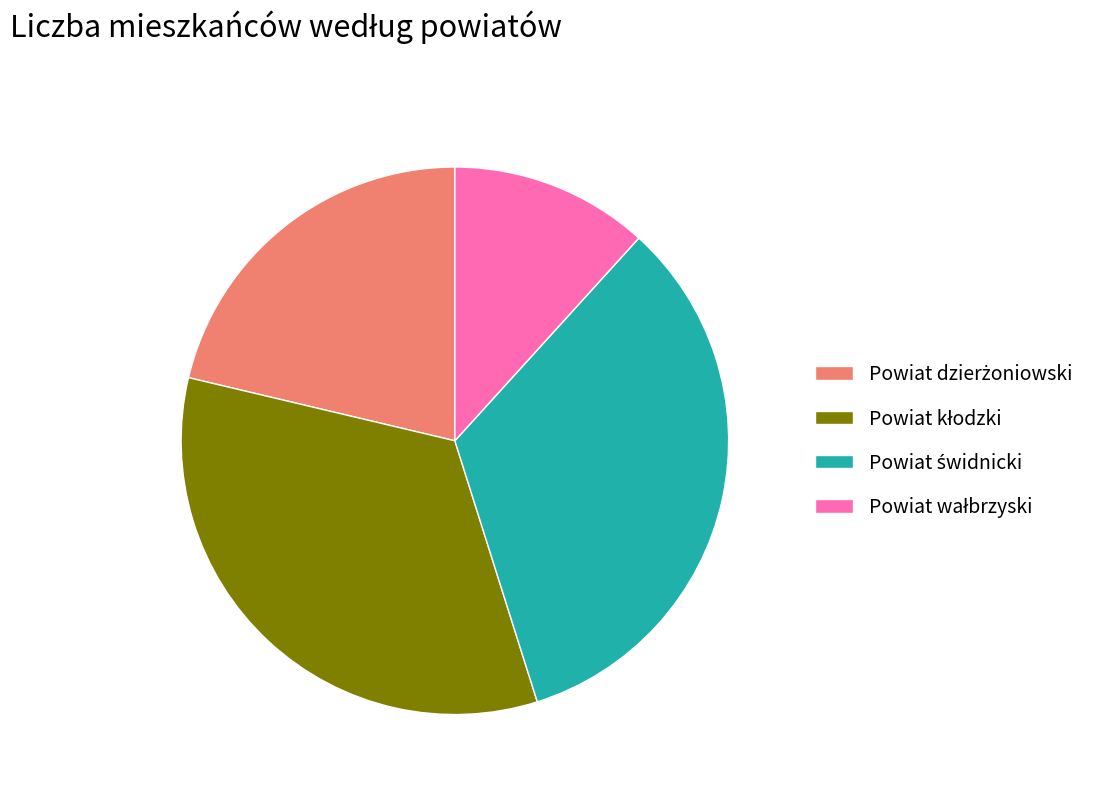

Does any single category account for the majority?

No